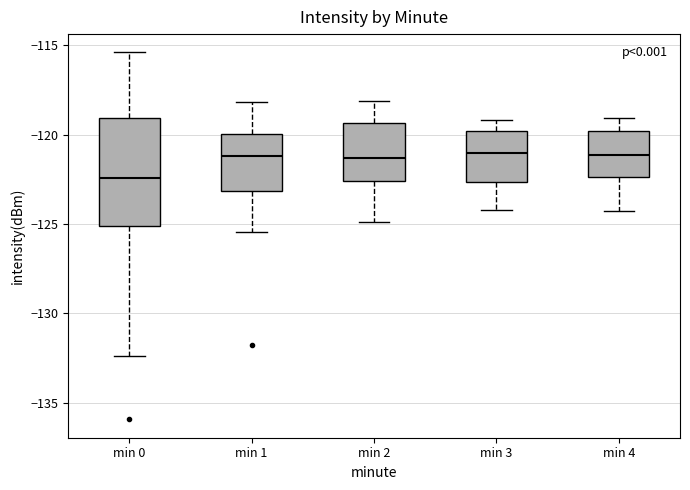

Reading left to right, read every box against the y-axis: the position of its median line, the range the box covers, and the ends of its whiskers. The values are not printed on the chart, so give them approximately, as read against the axis.

min 0: median -122.5, box -125.0 to -119.0, whiskers -132.5 to -115.5
min 1: median -121.0, box -123.0 to -120.0, whiskers -125.5 to -118.0
min 2: median -121.5, box -122.5 to -119.5, whiskers -125.0 to -118.0
min 3: median -121.0, box -122.5 to -120.0, whiskers -124.0 to -119.0
min 4: median -121.0, box -122.5 to -120.0, whiskers -124.5 to -119.0